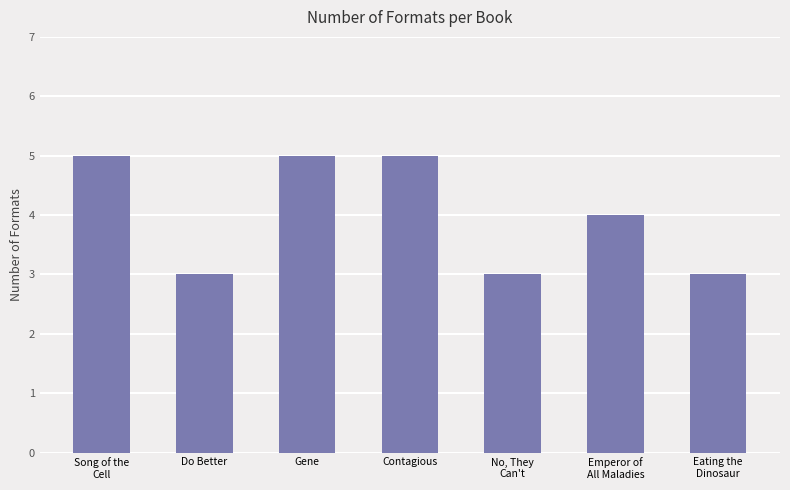

What is the label of the 4th bar from the right?

Contagious